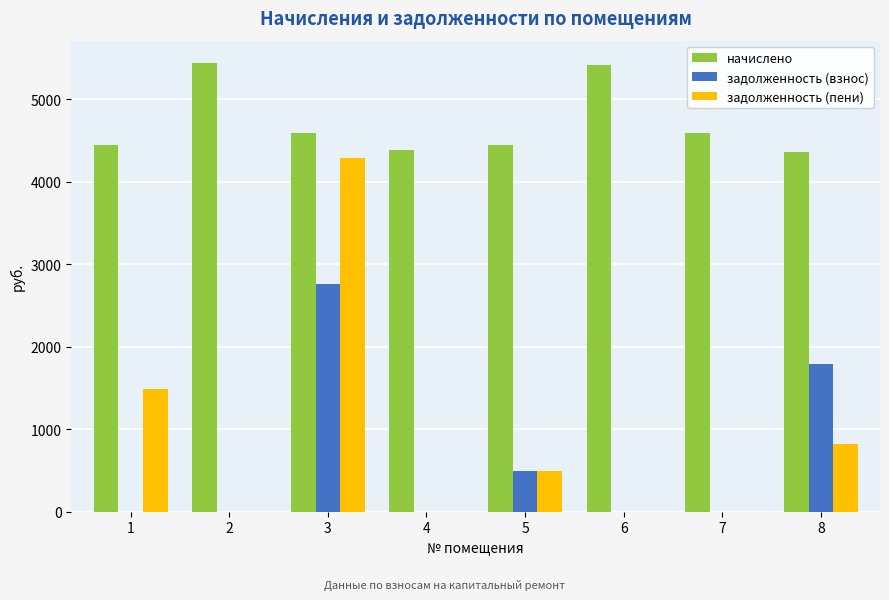

What is the total value across all series at 3?

11623.0